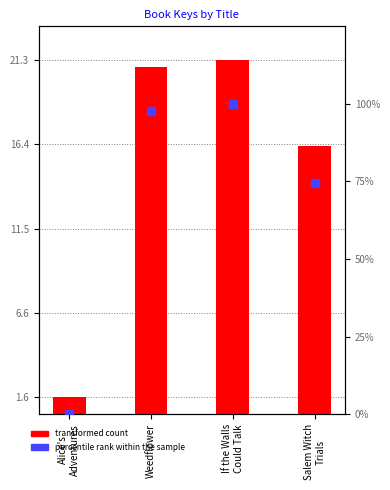

What is the label of the 3rd bar from the right?

Weedflower